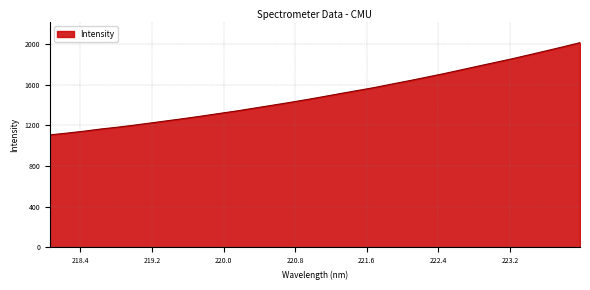

What is the difference between the maximum and minimum values?

906.4